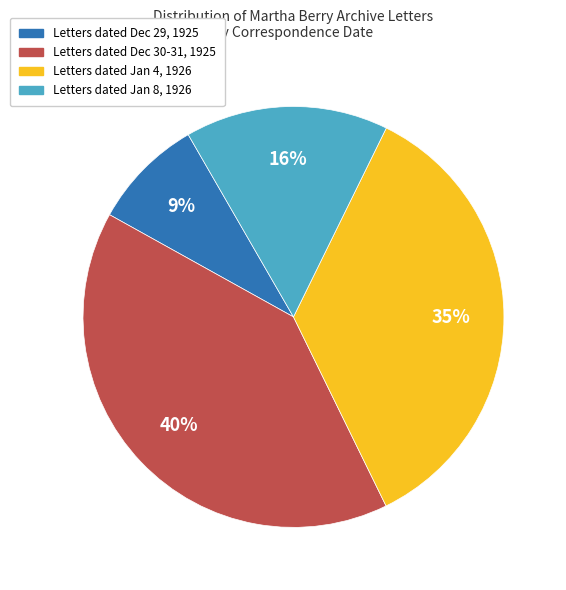

Does any single category account for the majority?

No